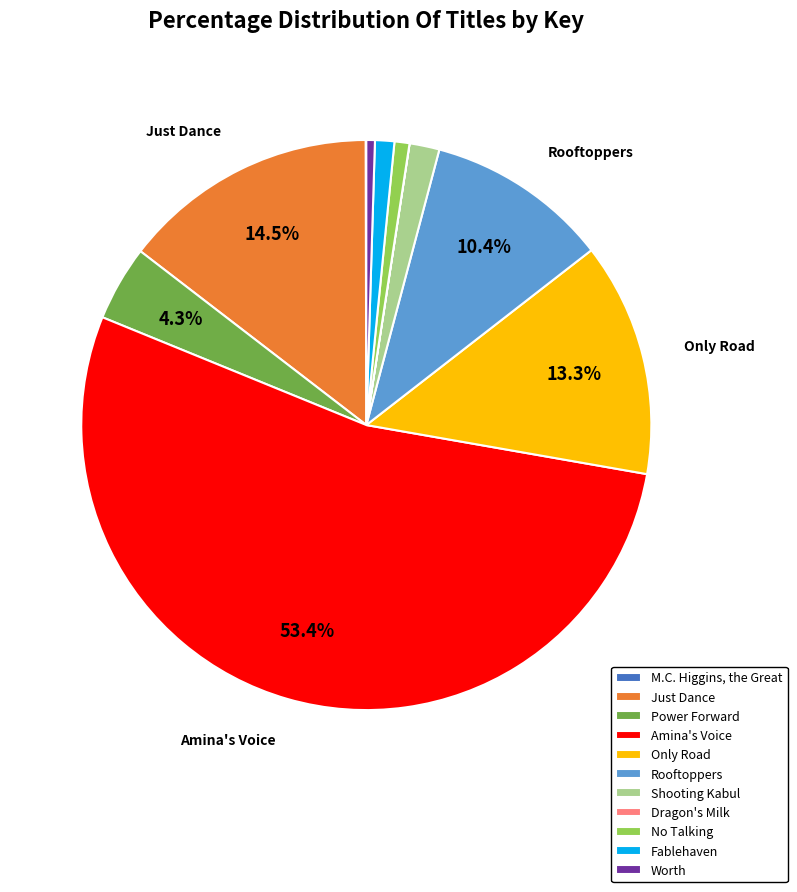

Is the sum of Just Dance and Worth greater than half?

No